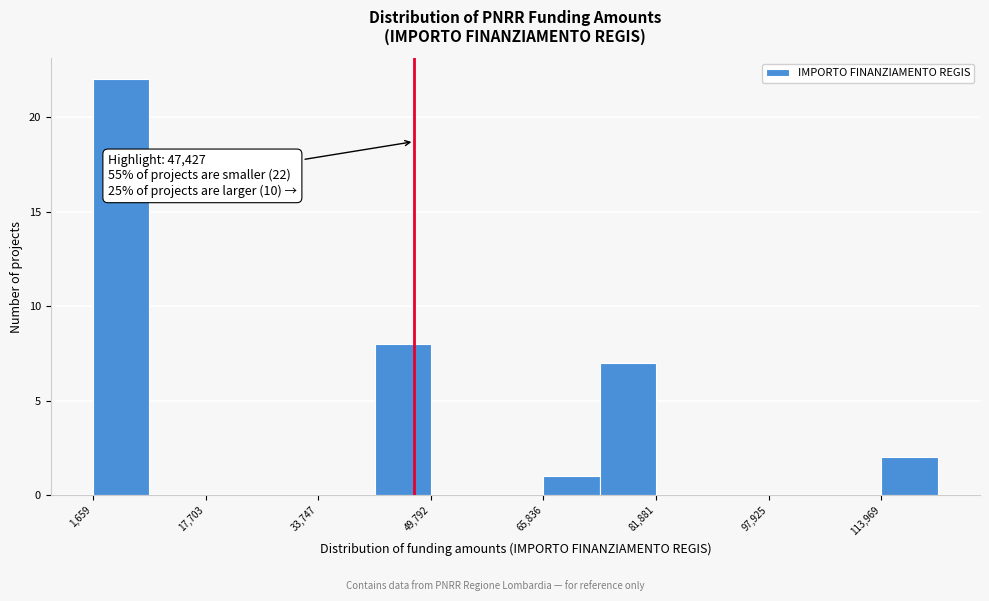

Which range on the x-axis has the tallest bar?

2000 to 10000